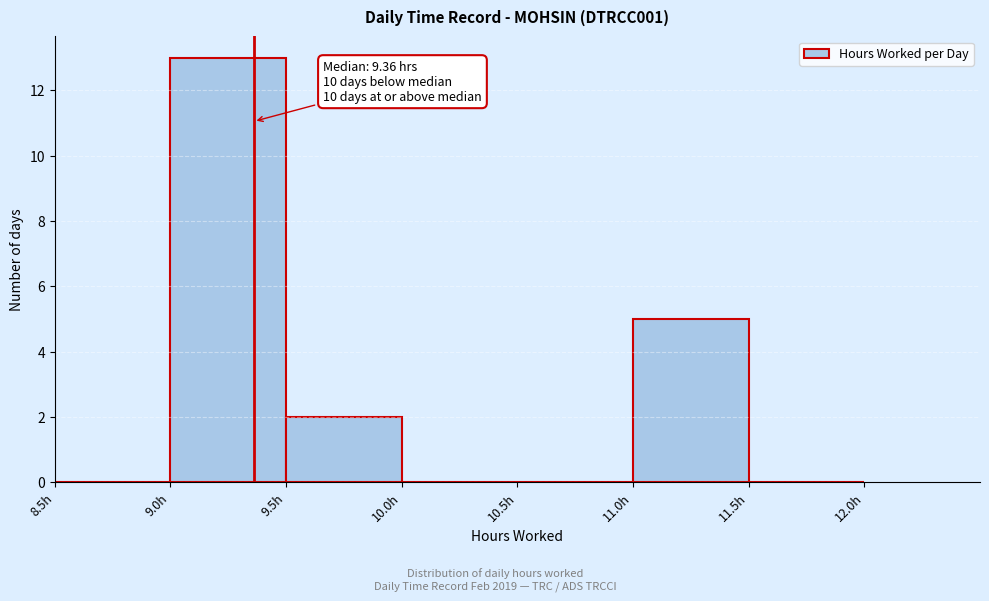

Over which range of the x-axis is the bar tallest?

9.0 to 9.5